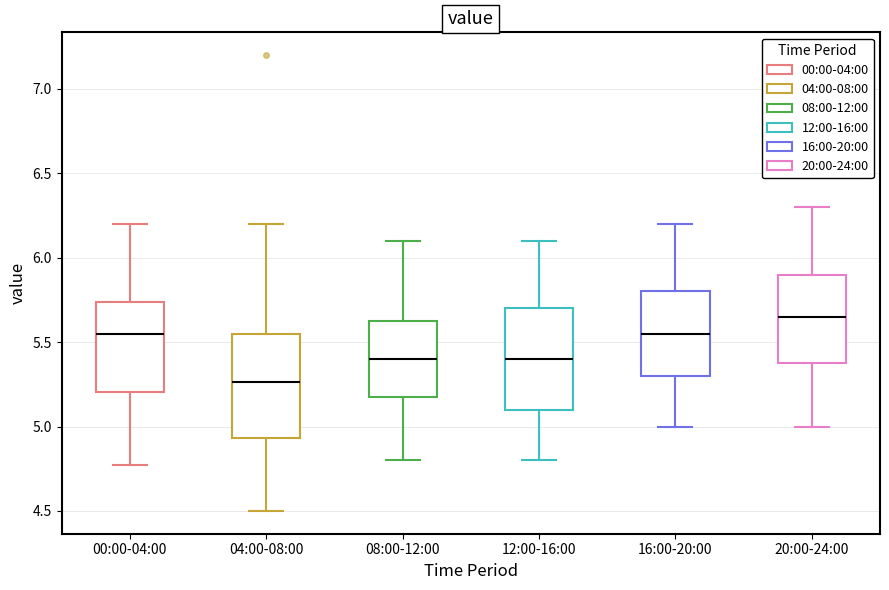

Which box's median line is the highest?

20:00-24:00